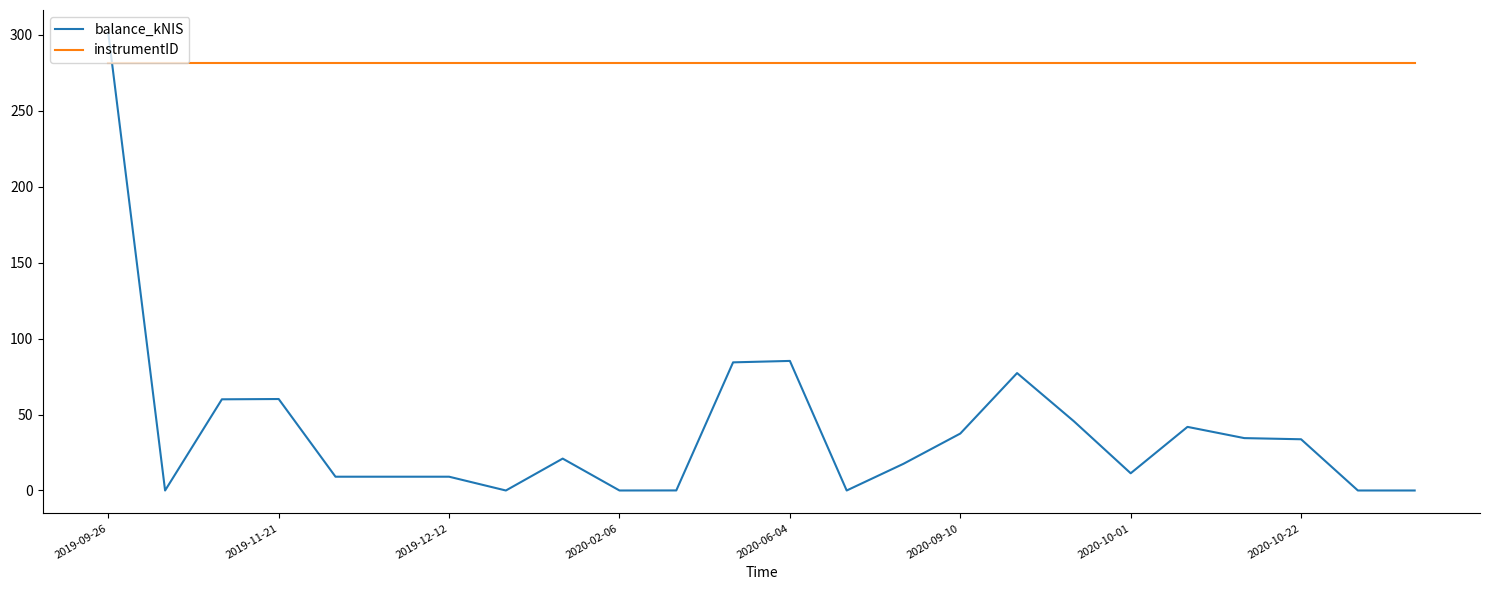

After their last crossing, which series has the higher values: instrumentID or balance_kNIS?

instrumentID